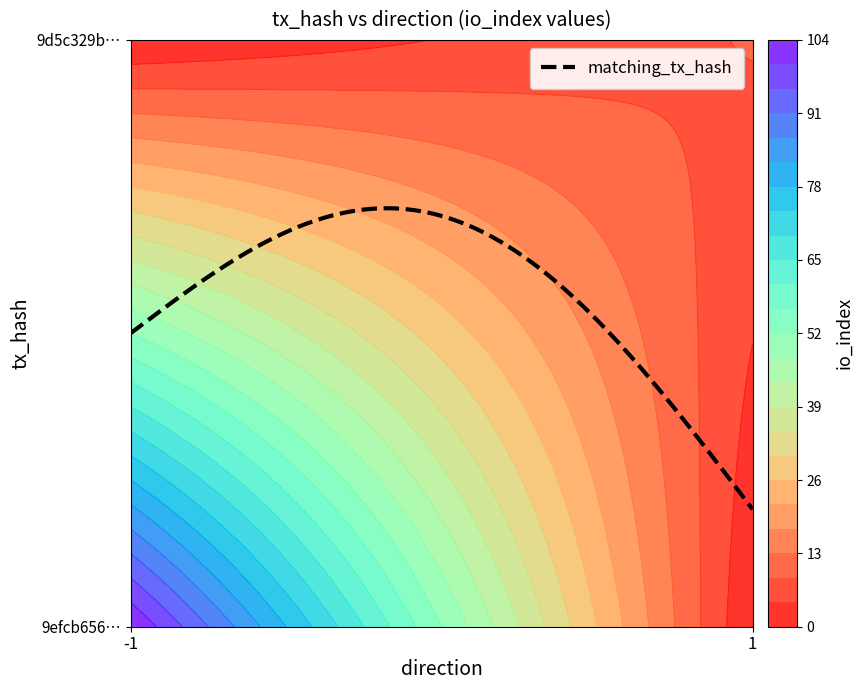

What is the spread (max minus min) of values at io_index?

95